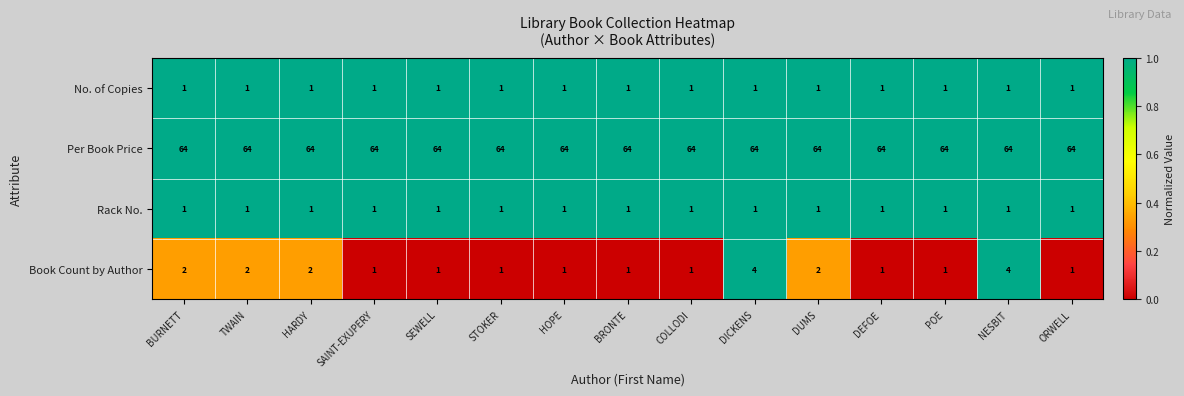

What is the spread (max minus min) of values at COLLODI?

63